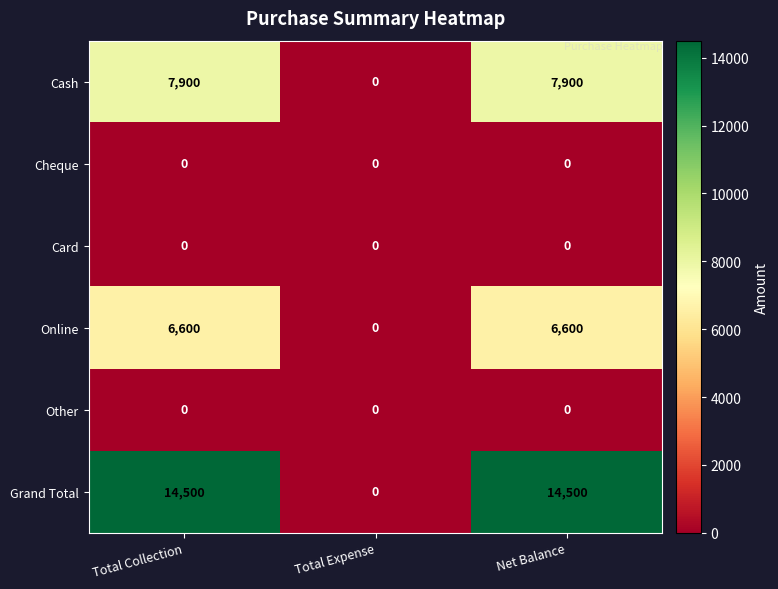

Which series has the largest total across all categories?

Grand Total